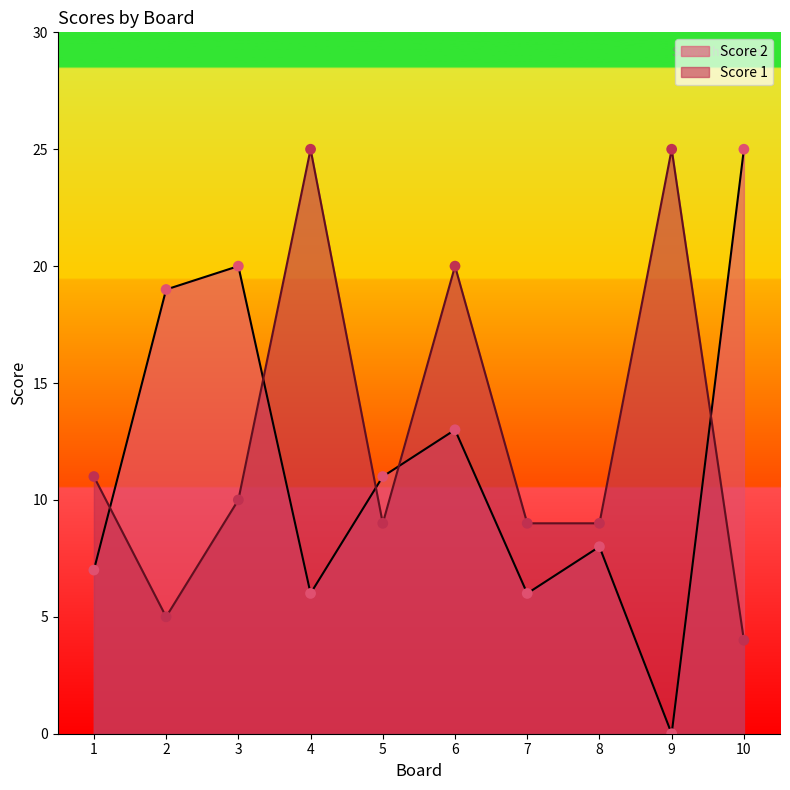

At which category is the sum across all series the highest?

6